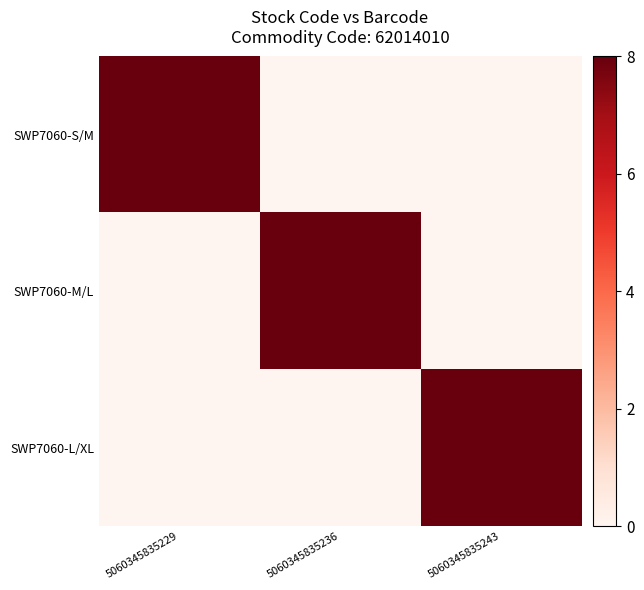

Reading left to right, transcribe all the data shown in this chart.

SWP7060-S/M: 5060345835229=8	5060345835236=0	5060345835243=0
SWP7060-M/L: 5060345835229=0	5060345835236=8	5060345835243=0
SWP7060-L/XL: 5060345835229=0	5060345835236=0	5060345835243=8